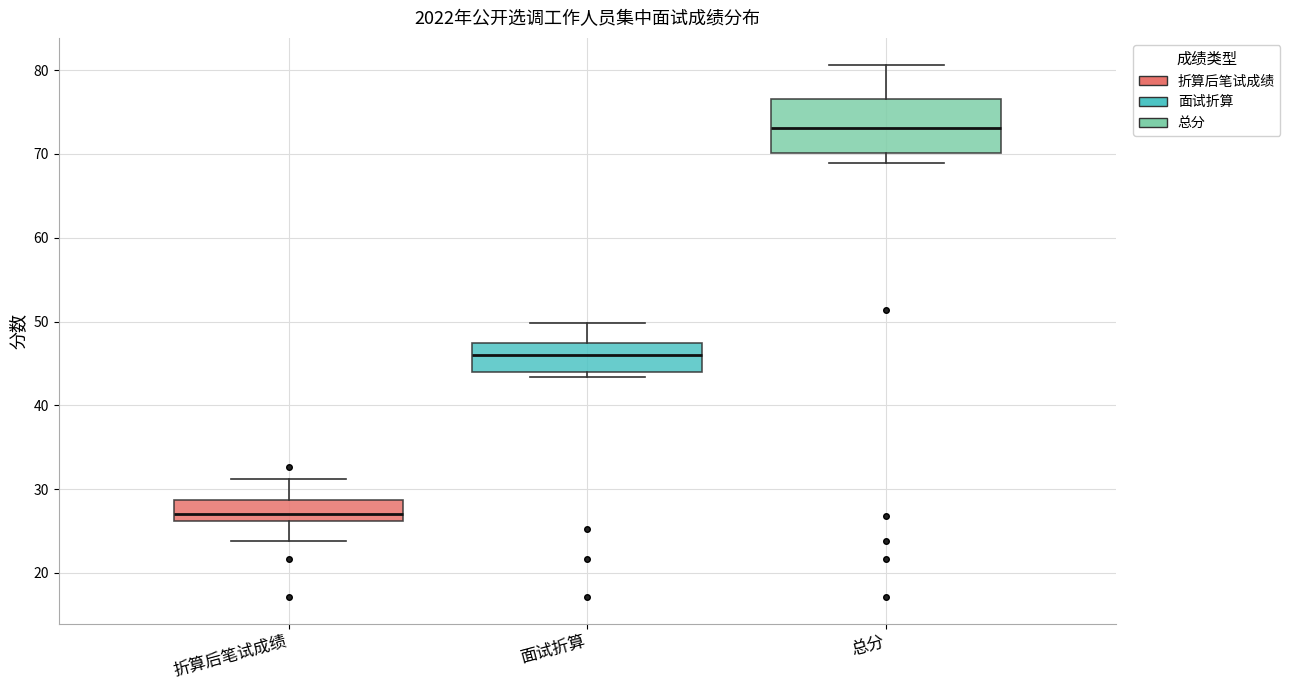

Where is the lower edge of the box for 总分 on the y-axis? The values are not printed on the chart, so give them approximately, as read against the axis.

70